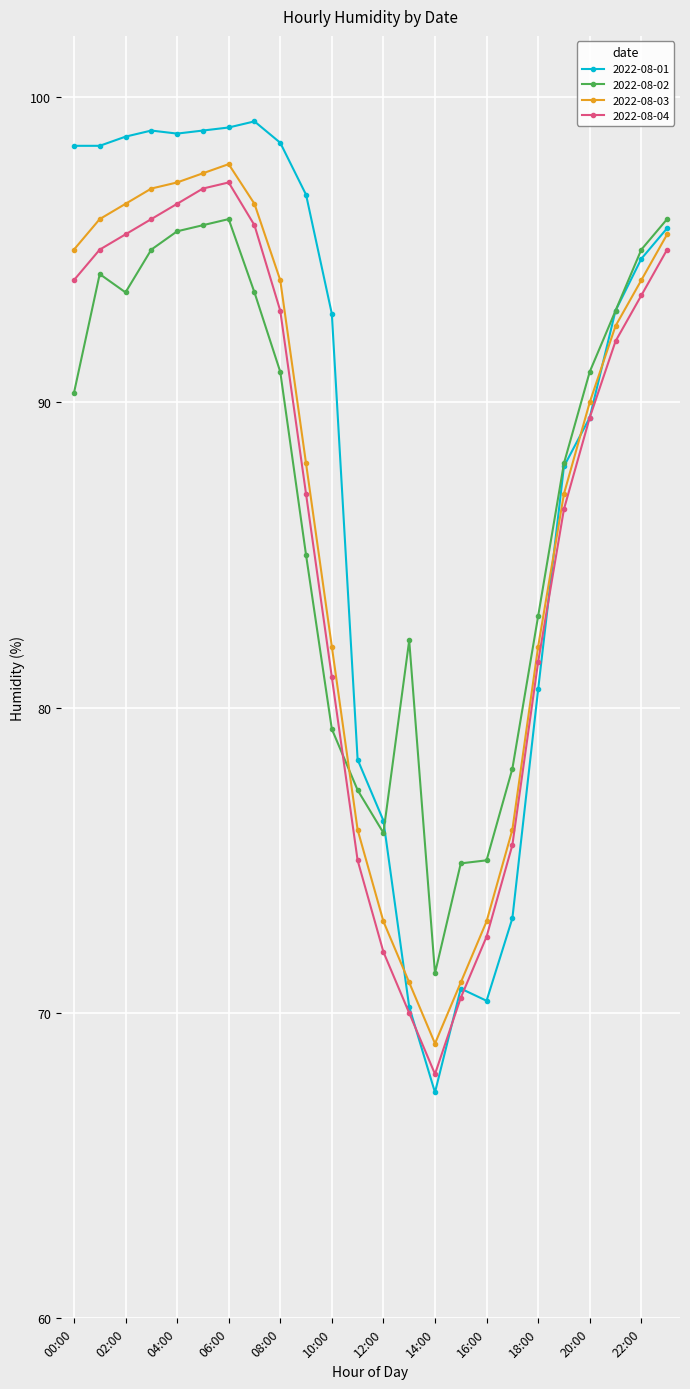

What is the value of the 2022-08-03 point at the 13th from the left?

73.0